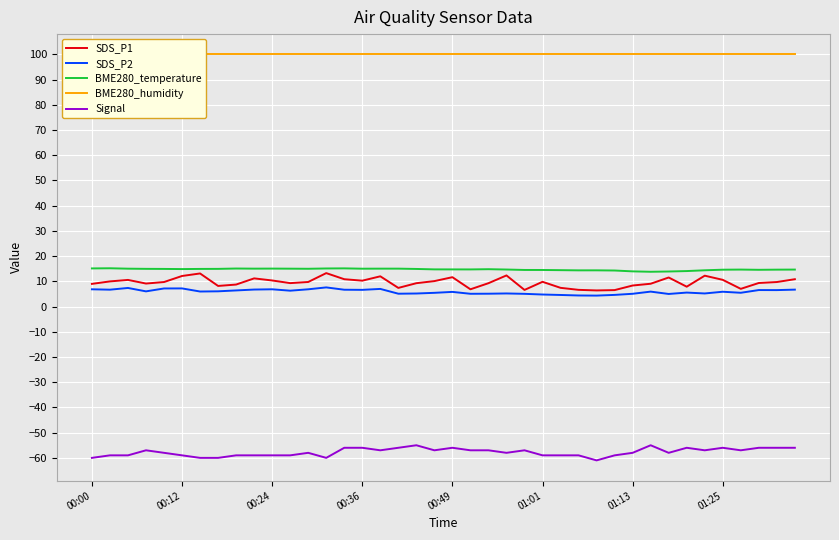

What is the maximum value for BME280_temperature?

15.2